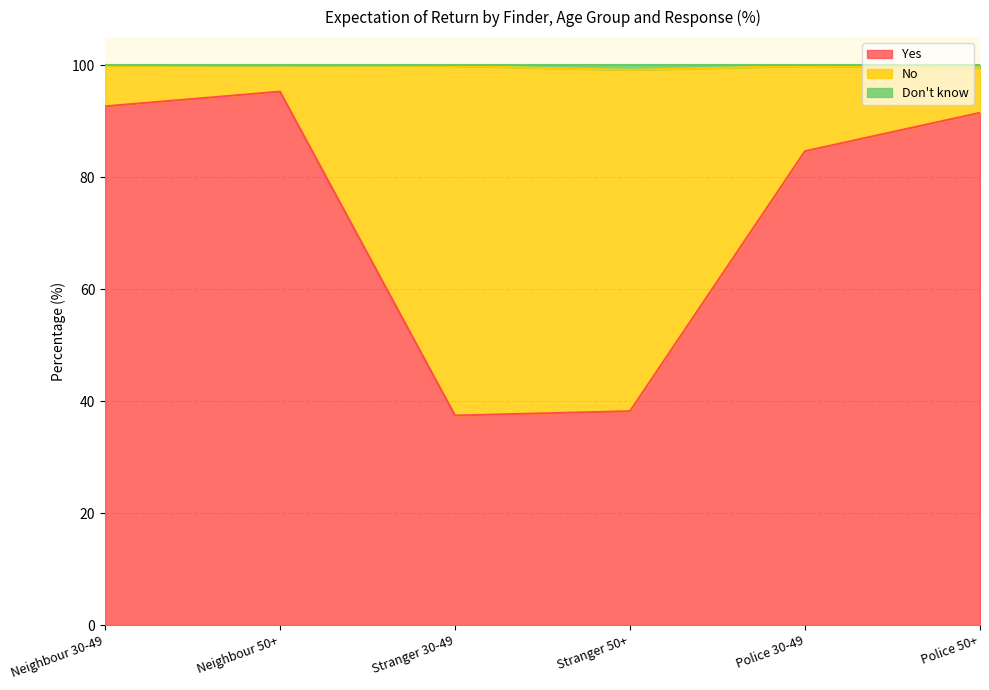

List the labels in order of Yes value, smallest first.

Stranger 30-49, Stranger 50+, Police 30-49, Police 50+, Neighbour 30-49, Neighbour 50+